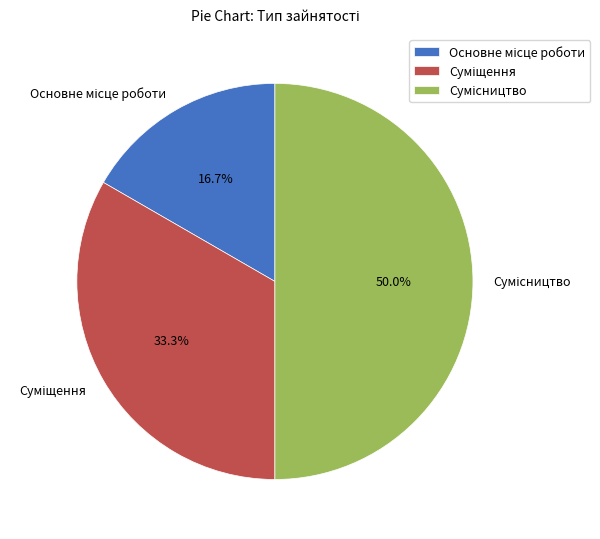

To the nearest percent, what portion does Основне місце роботи represent?

17%